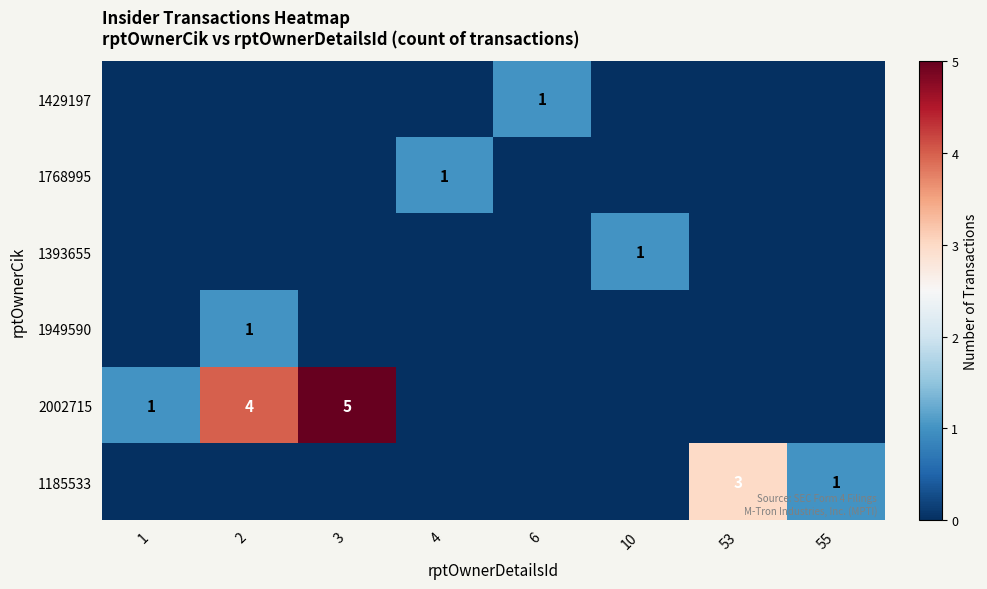

Which label corresponds to the smallest value in the chart?

1